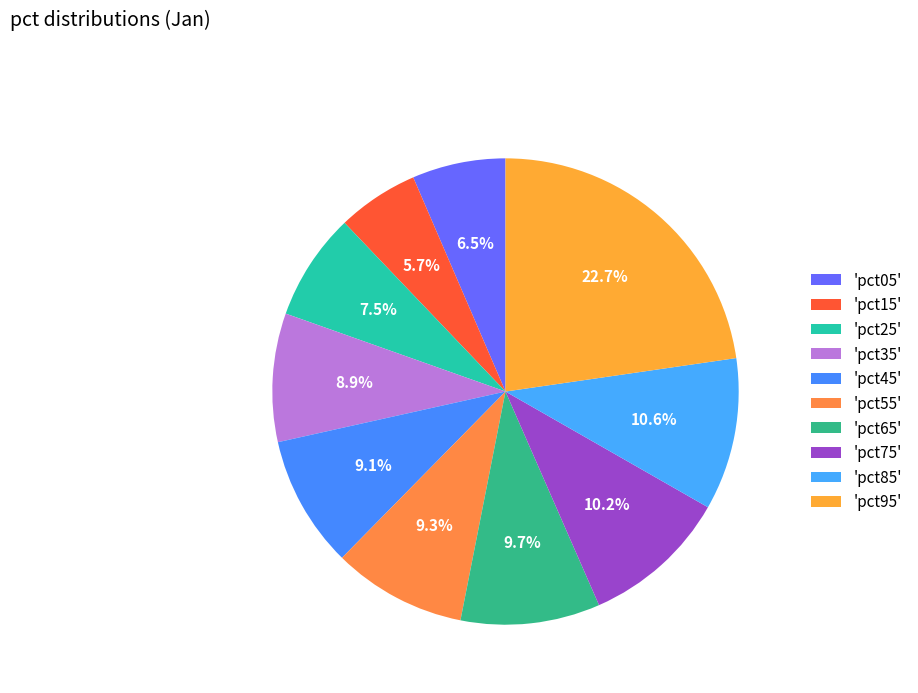

How many segments does this pie chart have?

10